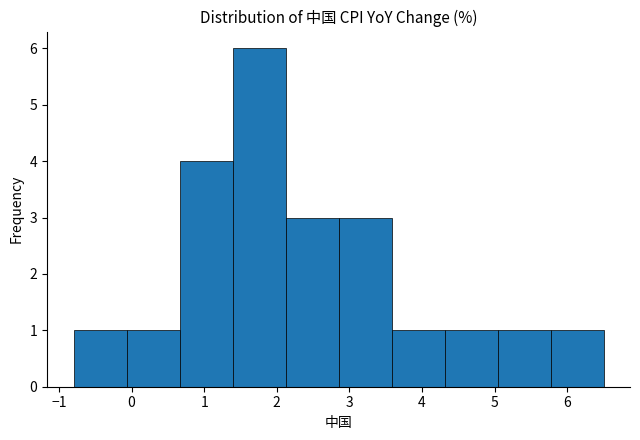

Reading left to right, transcribe this chart: for each bar, give the range it covers on the x-axis and its height. Neither the bar edges nor the heights are printed on the chart, so give them approximately, as read against the axes.

-0.80 to -0.07: 1
-0.07 to 0.66: 1
0.66 to 1.39: 4
1.39 to 2.12: 6
2.12 to 2.85: 3
2.85 to 3.58: 3
3.58 to 4.31: 1
4.31 to 5.04: 1
5.04 to 5.77: 1
5.77 to 6.50: 1